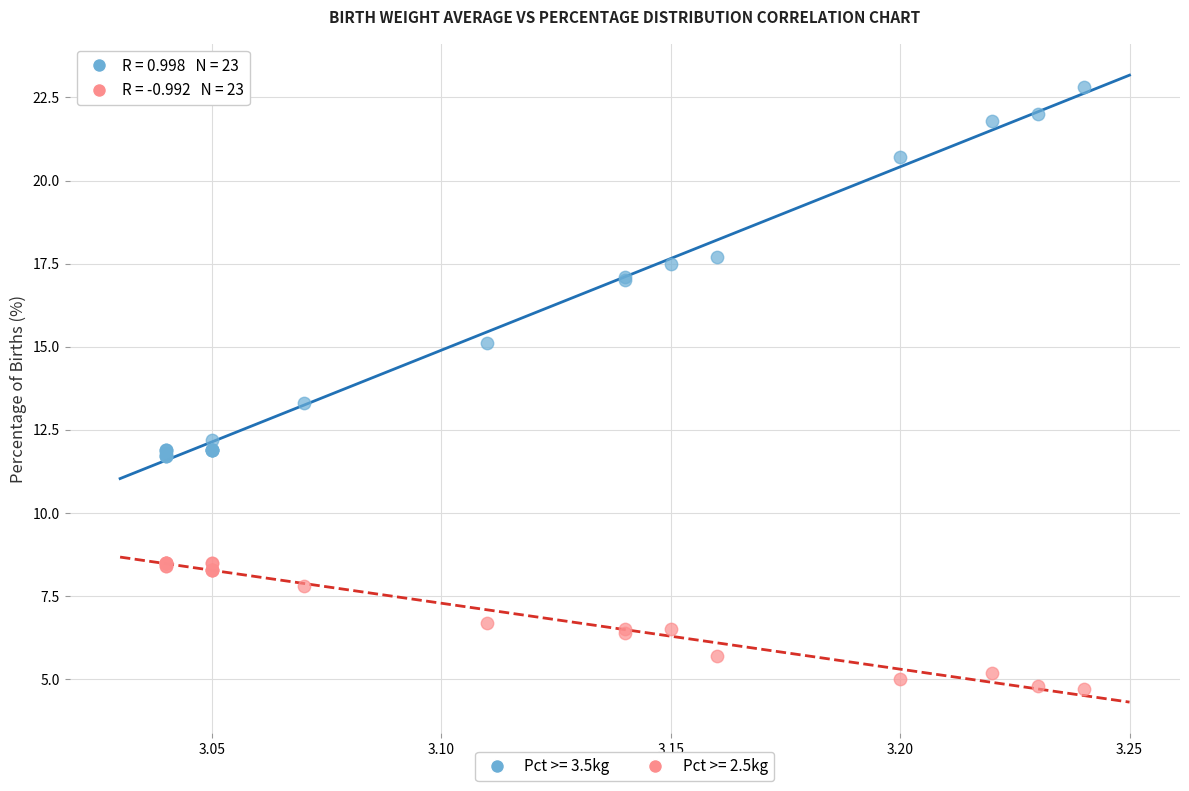

Which series contains the lowest Y value?

Pct >= 2.5kg